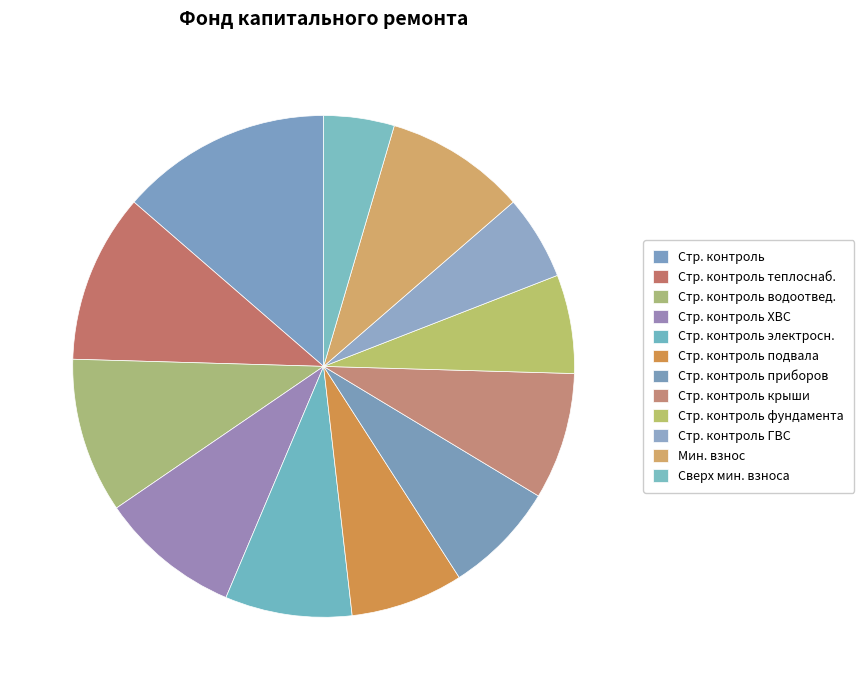

What is the smallest slice in the pie chart?

сверх минимального размера взноса